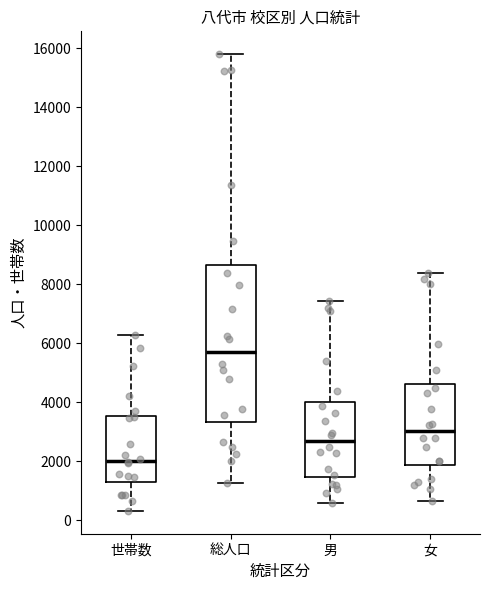

Where does the median line of the box for 女 sit on the y-axis? The values are not printed on the chart, so give them approximately, as read against the axis.

3000